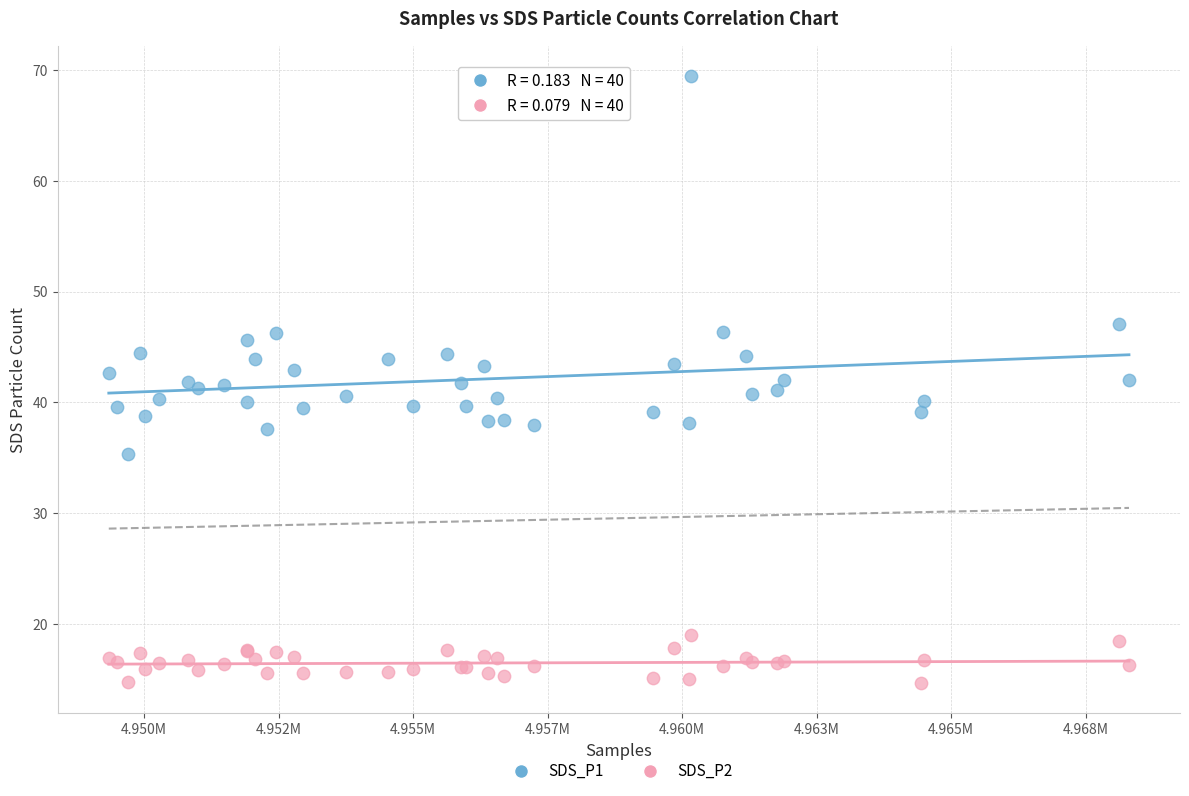

What are all the series names shown in the legend?

SDS_P1, SDS_P2